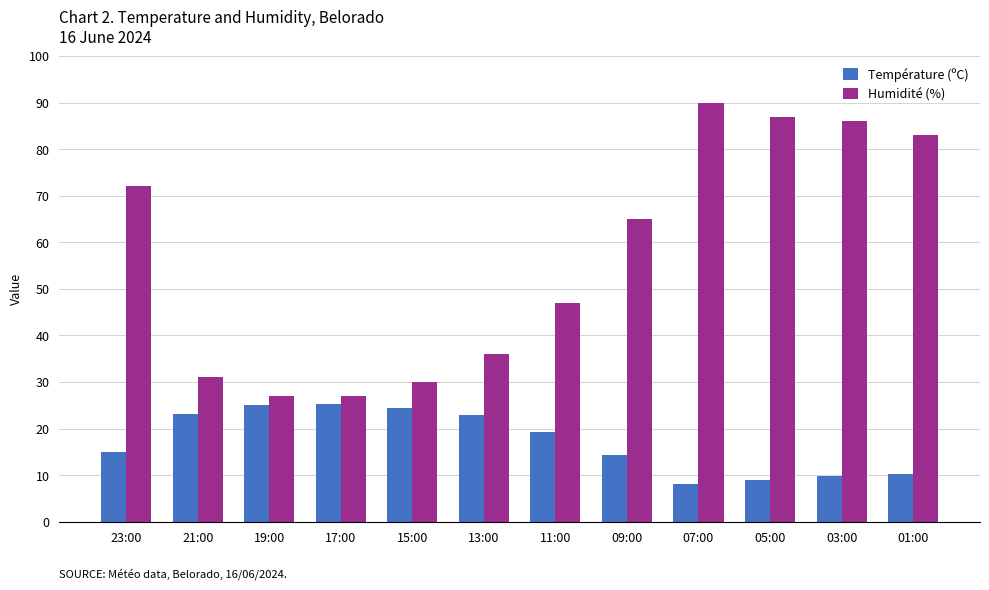

What is the difference between the highest and lowest values at 09:00?

50.7